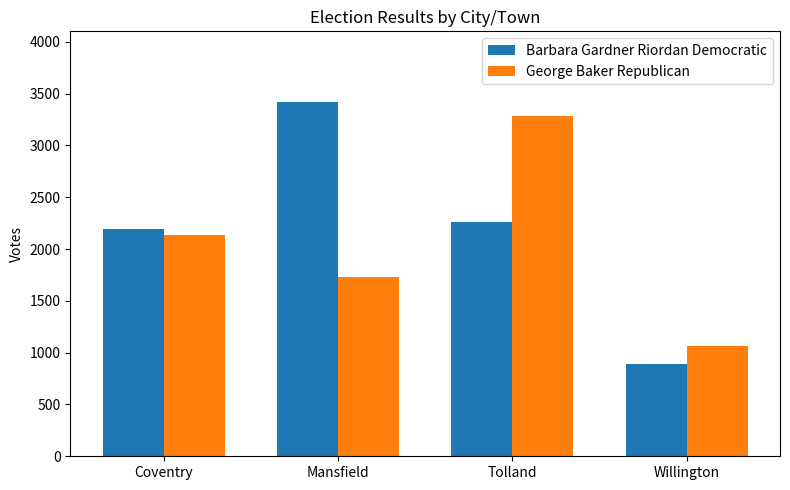

What is the total value across all series at Coventry?

4324